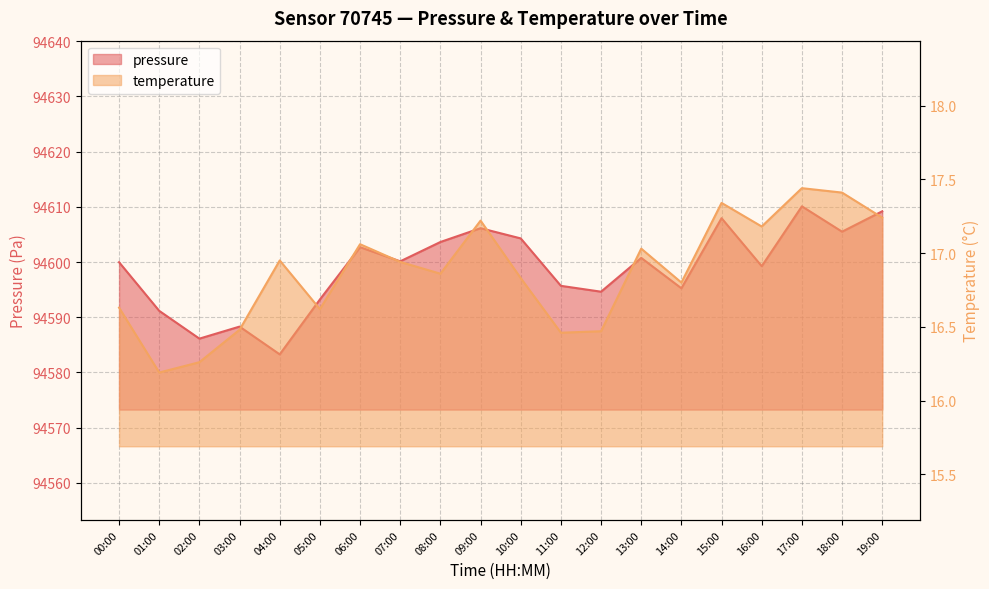

At 17:00, list the series in order from smallest to largest.

temperature, pressure